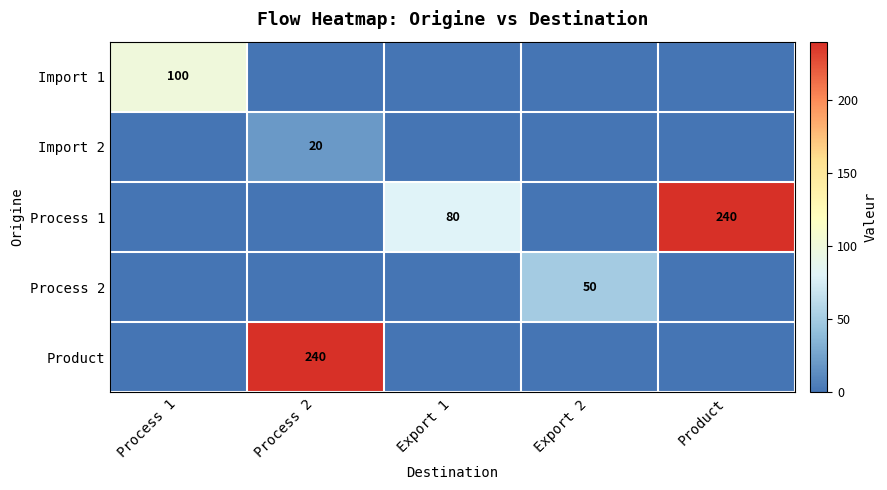

The value of Process 2 at Export 2 is 50. True or false?

True